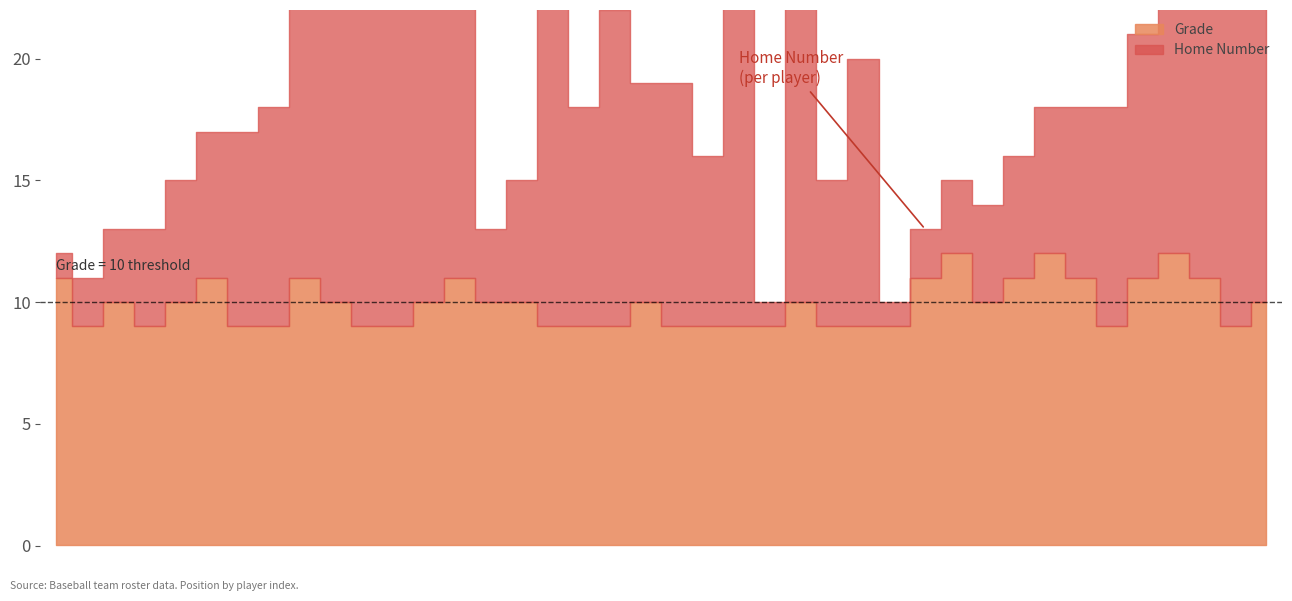

Between 15 and 3, which is larger?

15